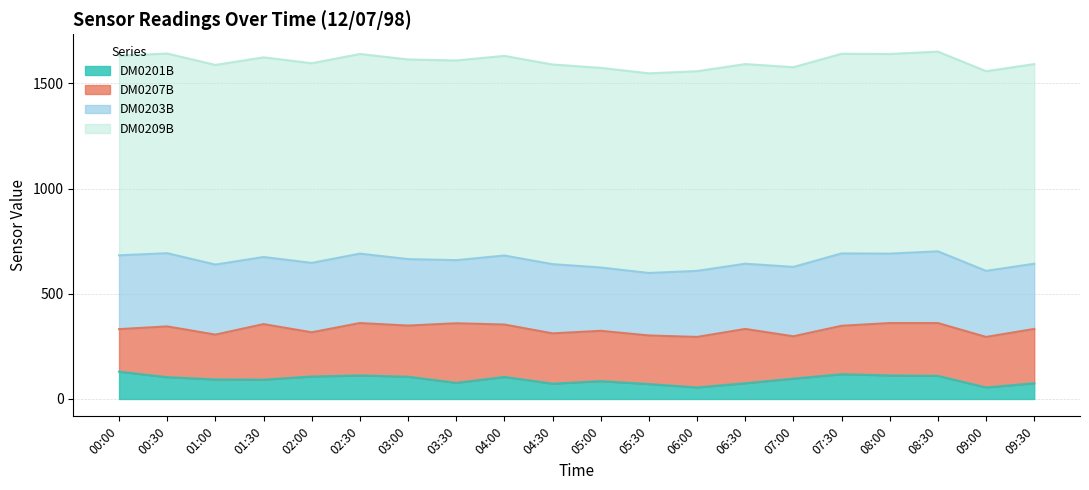

Reading right to left, extract all data points from this chart.

DM0201B: 75	55	110	112	118	97	75	55	71	85	73	105	77	106	112	107	92	93	104	130
DM0207B: 258	240	251	249	230	201	258	240	231	239	239	249	283	243	249	210	264	213	241	202
DM0203B: 310	314	341	330	344	330	310	314	297	301	329	328	300	316	330	330	319	333	348	351
DM0209B: 949	949	949	949	949	949	949	949	949	949	949	949	949	949	949	949	949	949	949	949